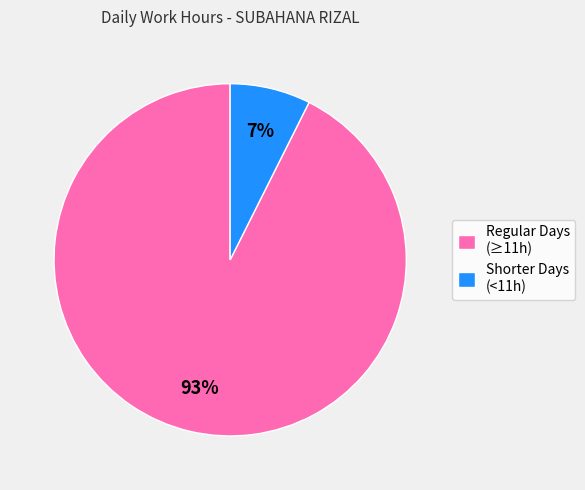

What is the smallest slice in the pie chart?

Shorter Days (<11h)